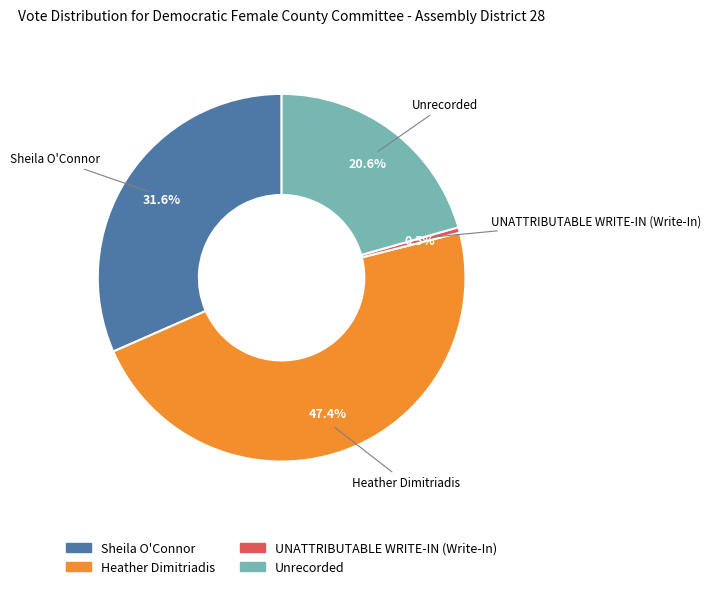

To the nearest percent, what is the combined percentage of Sheila O'Connor and UNATTRIBUTABLE WRITE-IN (Write-In)?

32%